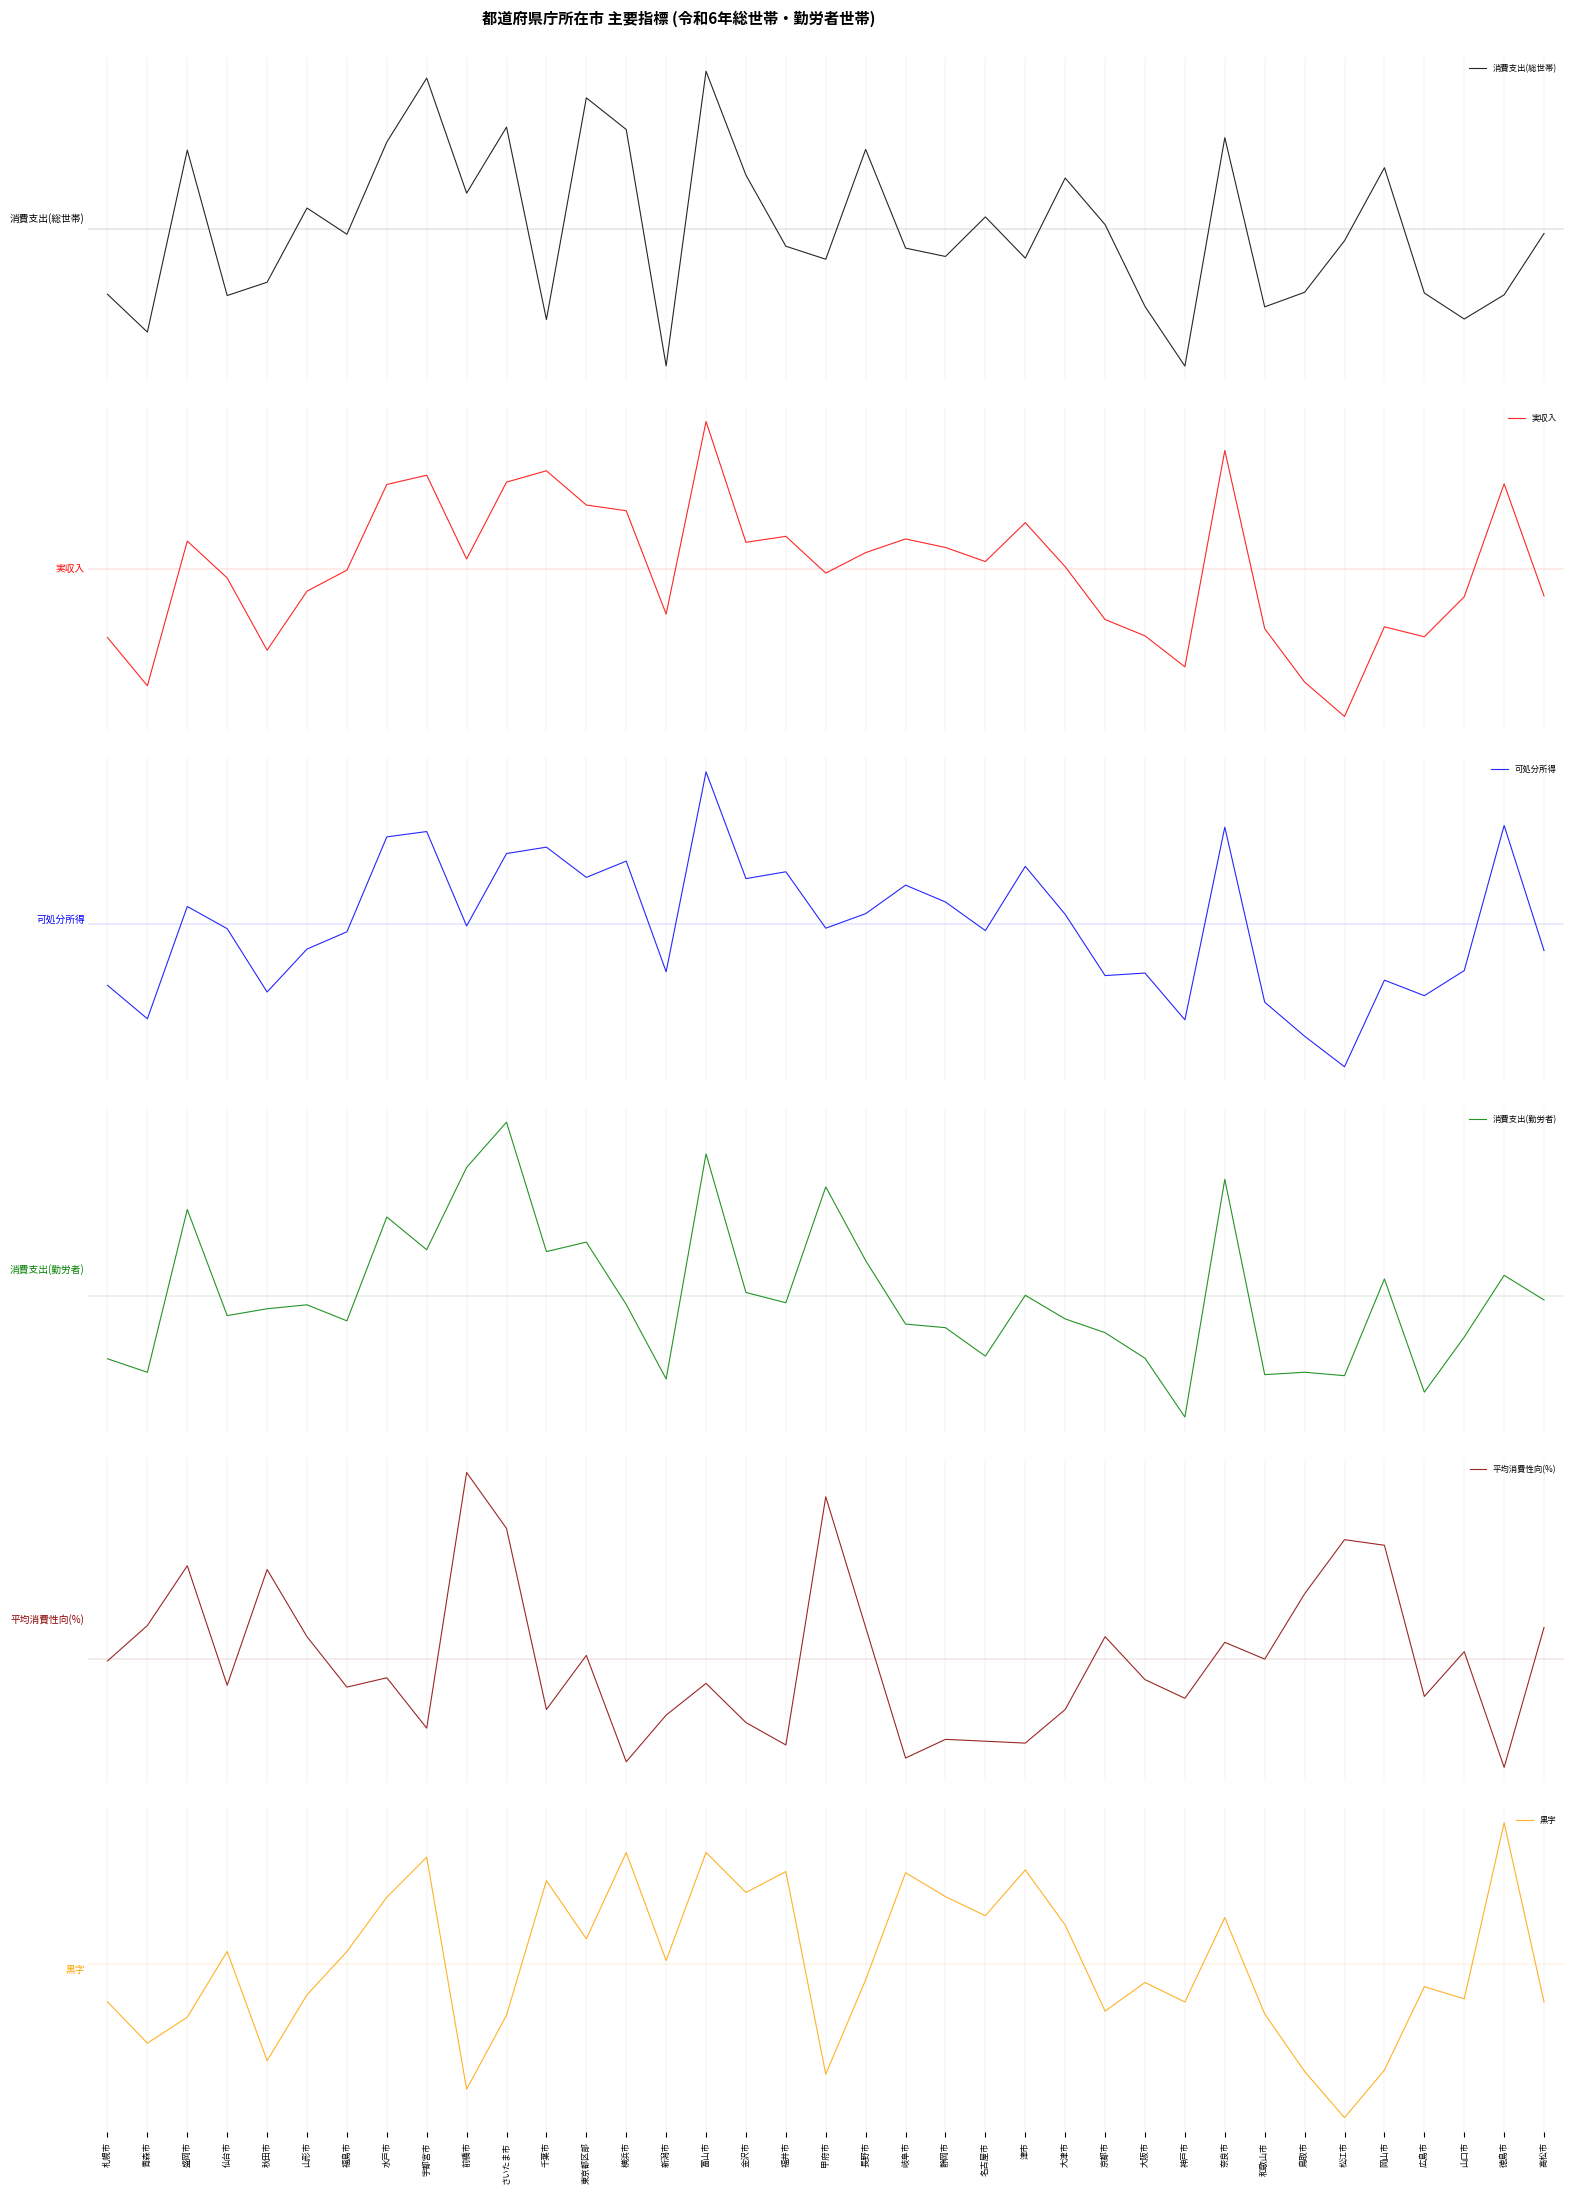

List the series in order of their peak value, highest first.

平均消費性向(%), 消費支出(勤労者), 可処分所得, 実収入, 消費支出(総世帯), 黒字